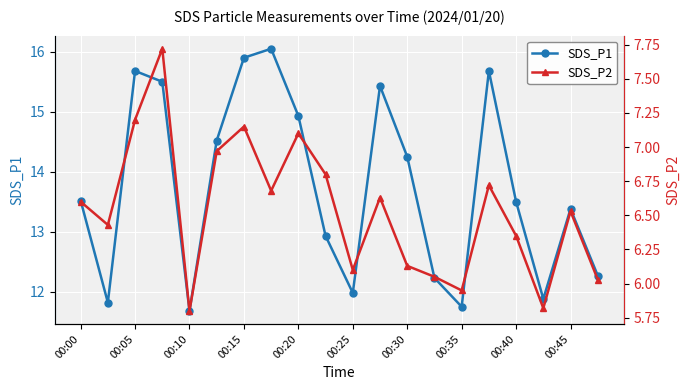

What is the minimum value for SDS_P1?

11.7